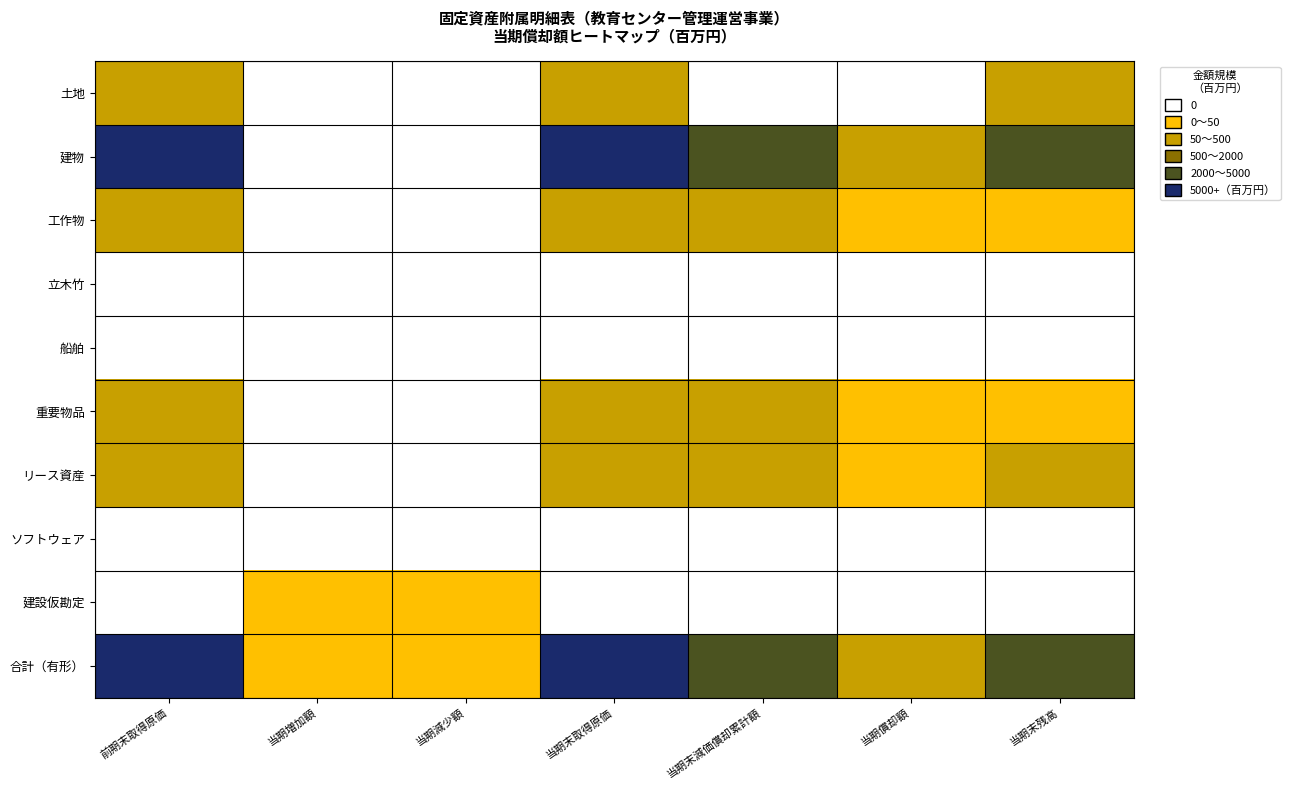

Reading left to right, extract all data points from this chart.

土地: 前期末取得原価=164.6	当期増加額=0.0	当期減少額=0.0	当期末取得原価=164.6	当期末減価償却累計額=0.0	当期償却額=0.0	当期末残高=164.6
建物: 前期末取得原価=6726.8	当期増加額=0.0	当期減少額=0.0	当期末取得原価=6726.8	当期末減価償却累計額=3967.0	当期償却額=132.3	当期末残高=2759.8
工作物: 前期末取得原価=75.7	当期増加額=0.0	当期減少額=0.0	当期末取得原価=75.7	当期末減価償却累計額=60.2	当期償却額=1.2	当期末残高=15.5
立木竹: 前期末取得原価=0.0	当期増加額=0.0	当期減少額=0.0	当期末取得原価=0.0	当期末減価償却累計額=0.0	当期償却額=0.0	当期末残高=0.0
船舶: 前期末取得原価=0.0	当期増加額=0.0	当期減少額=0.0	当期末取得原価=0.0	当期末減価償却累計額=0.0	当期償却額=0.0	当期末残高=0.0
重要物品: 前期末取得原価=287.6	当期増加額=0.0	当期減少額=0.0	当期末取得原価=287.6	当期末減価償却累計額=284.3	当期償却額=0.1	当期末残高=3.3
リース資産: 前期末取得原価=163.5	当期増加額=0.0	当期減少額=0.0	当期末取得原価=163.5	当期末減価償却累計額=103.0	当期償却額=30.8	当期末残高=60.5
ソフトウェア: 前期末取得原価=0.0	当期増加額=0.0	当期減少額=0.0	当期末取得原価=0.0	当期末減価償却累計額=0.0	当期償却額=0.0	当期末残高=0.0
建設仮勘定: 前期末取得原価=0.0	当期増加額=8.1	当期減少額=8.1	当期末取得原価=0.0	当期末減価償却累計額=0.0	当期償却額=0.0	当期末残高=0.0
合計（有形）: 前期末取得原価=7418.2	当期増加額=8.1	当期減少額=8.1	当期末取得原価=7418.2	当期末減価償却累計額=4414.5	当期償却額=164.5	当期末残高=3003.7